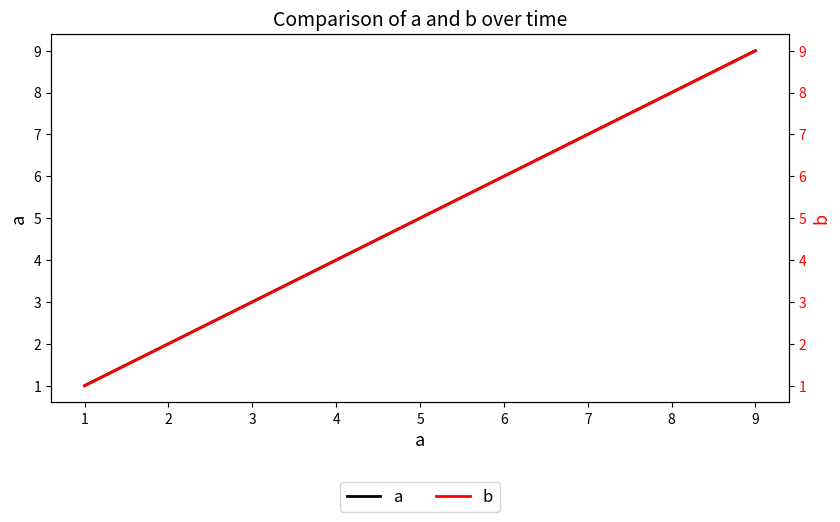

List the series in order of their peak value, highest first.

a, b